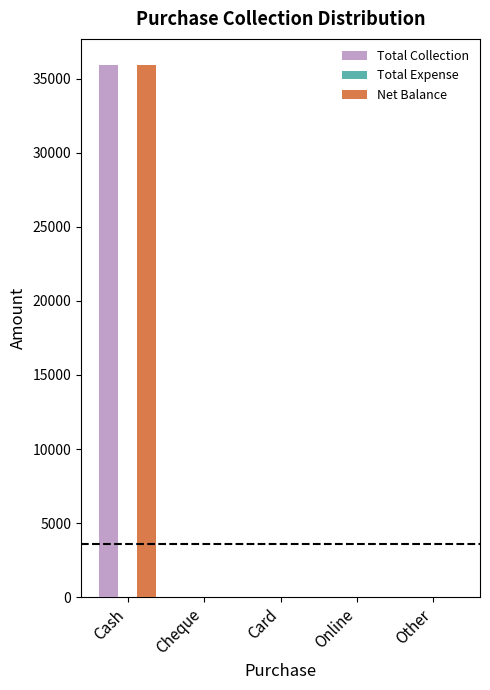

At which category is the sum across all series the highest?

Cash